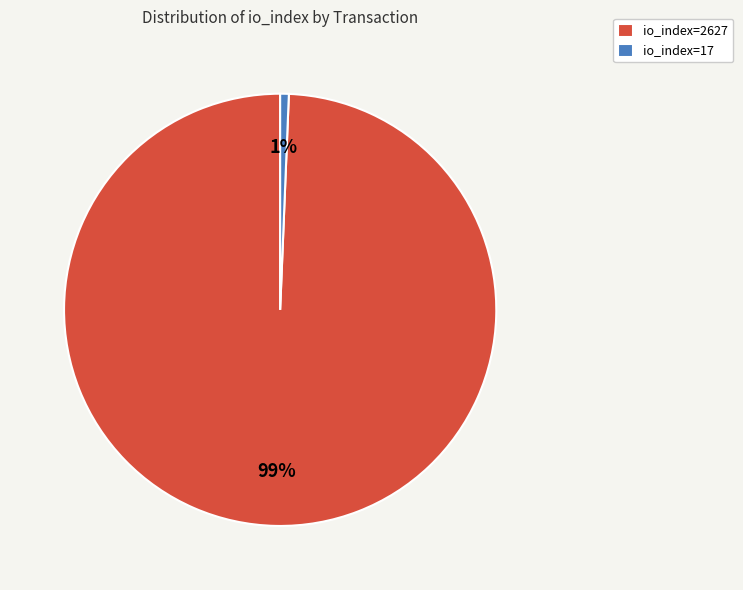

What is the largest slice in the pie chart?

io_index=2627